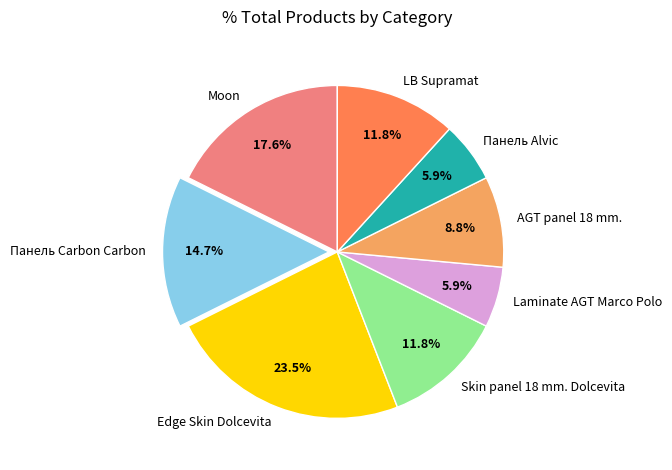

Do Панель Carbon Carbon and LB Supramat together represent more than half of the pie?

No